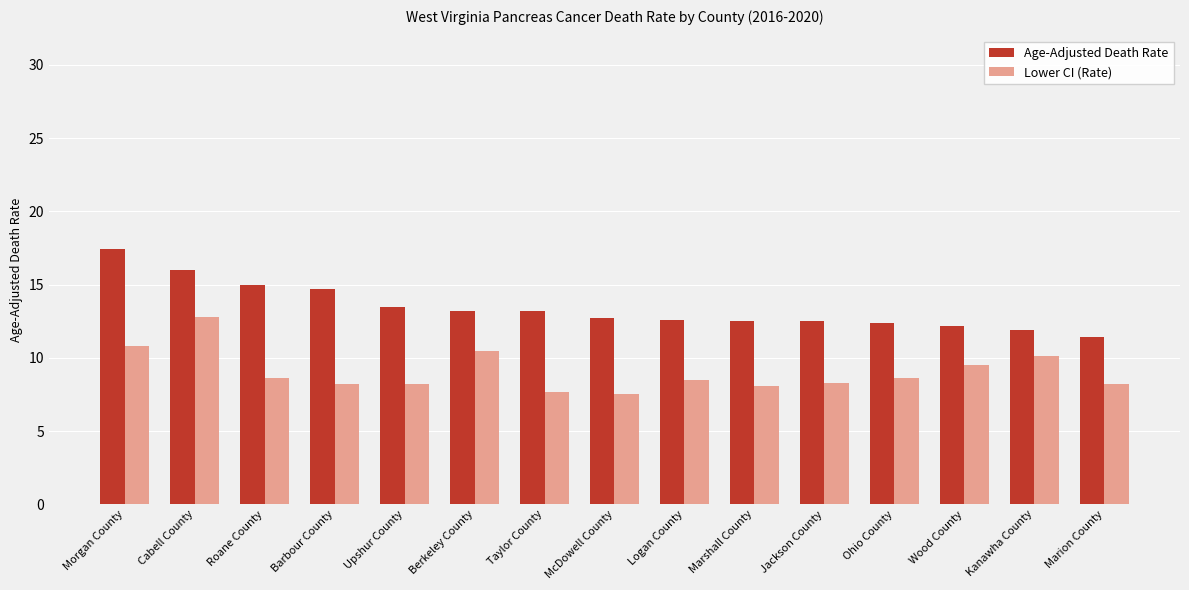

Which series has the largest range (max minus min)?

Age-Adjusted Death Rate